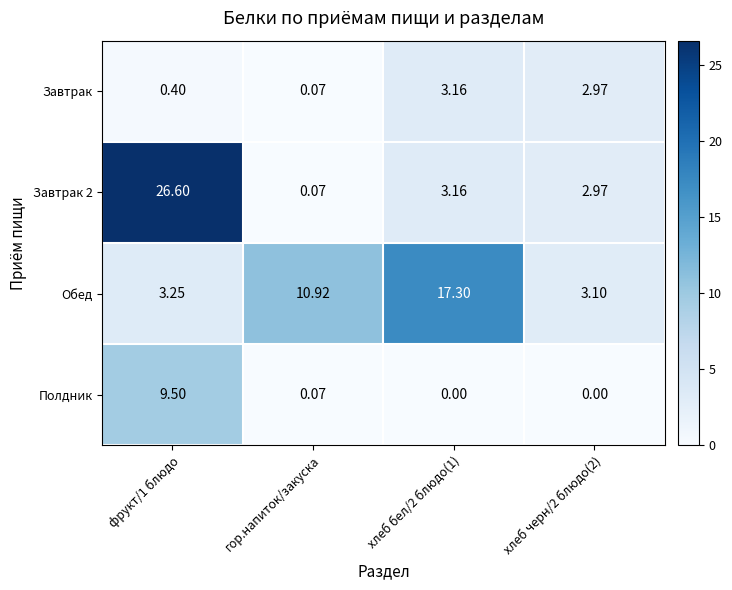

Which series changed the most between хлеб бел/2 блюдо(1) and хлеб черн/2 блюдо(2)?

Обед